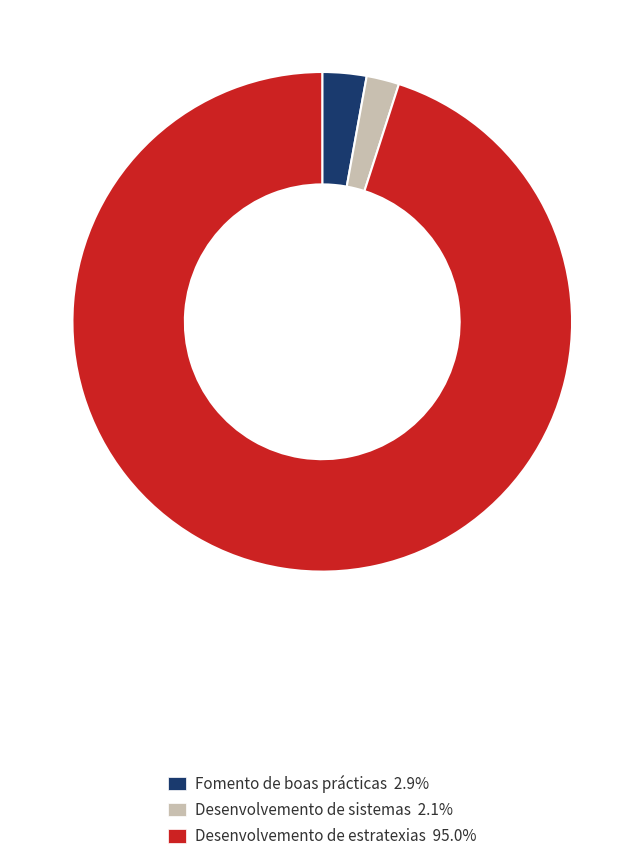

The Fomento de boas prácticas slice represents 3% of the pie. True or false?

True